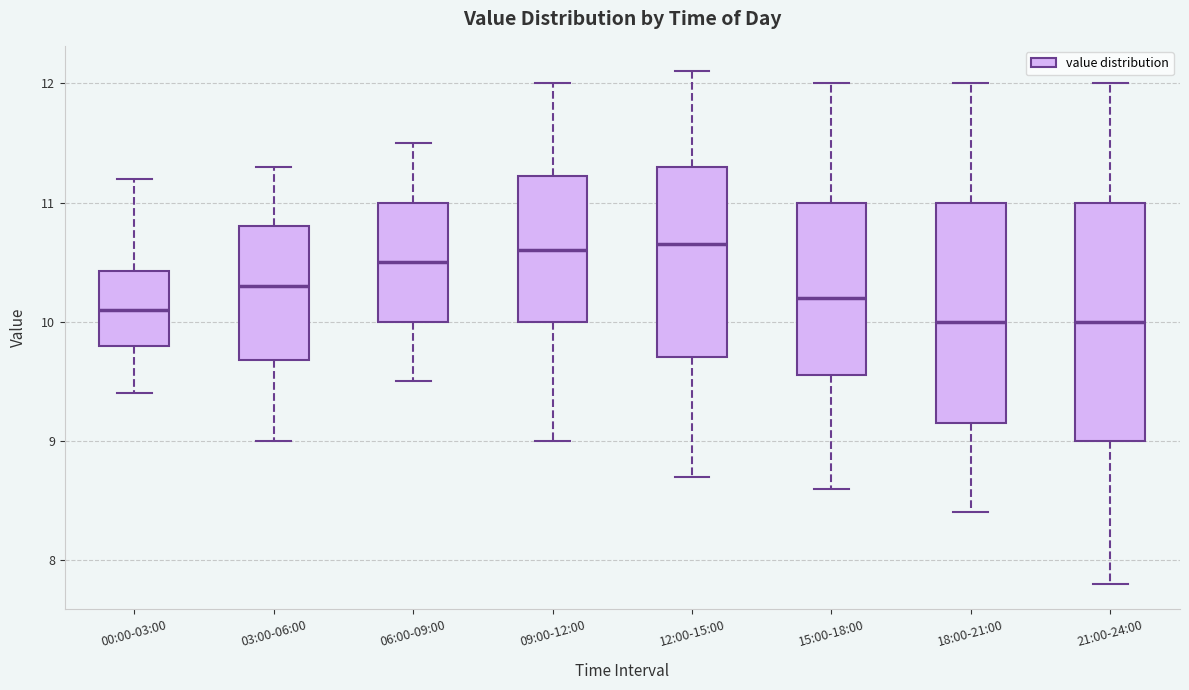

Reading left to right, transcribe this box plot: for each box, give where its median line is, the range the box spans, and where its two whiskers end, as read against the y-axis. The values are not printed on the chart, so give them approximately, as read against the axis.

00:00-03:00: median 10.1, box 9.8 to 10.4, whiskers 9.4 to 11.2
03:00-06:00: median 10.3, box 9.7 to 10.8, whiskers 9.0 to 11.3
06:00-09:00: median 10.5, box 10.0 to 11.0, whiskers 9.5 to 11.5
09:00-12:00: median 10.6, box 10.0 to 11.2, whiskers 9.0 to 12.0
12:00-15:00: median 10.7, box 9.7 to 11.3, whiskers 8.7 to 12.1
15:00-18:00: median 10.2, box 9.6 to 11.0, whiskers 8.6 to 12.0
18:00-21:00: median 10.0, box 9.2 to 11.0, whiskers 8.4 to 12.0
21:00-24:00: median 10.0, box 9.0 to 11.0, whiskers 7.8 to 12.0